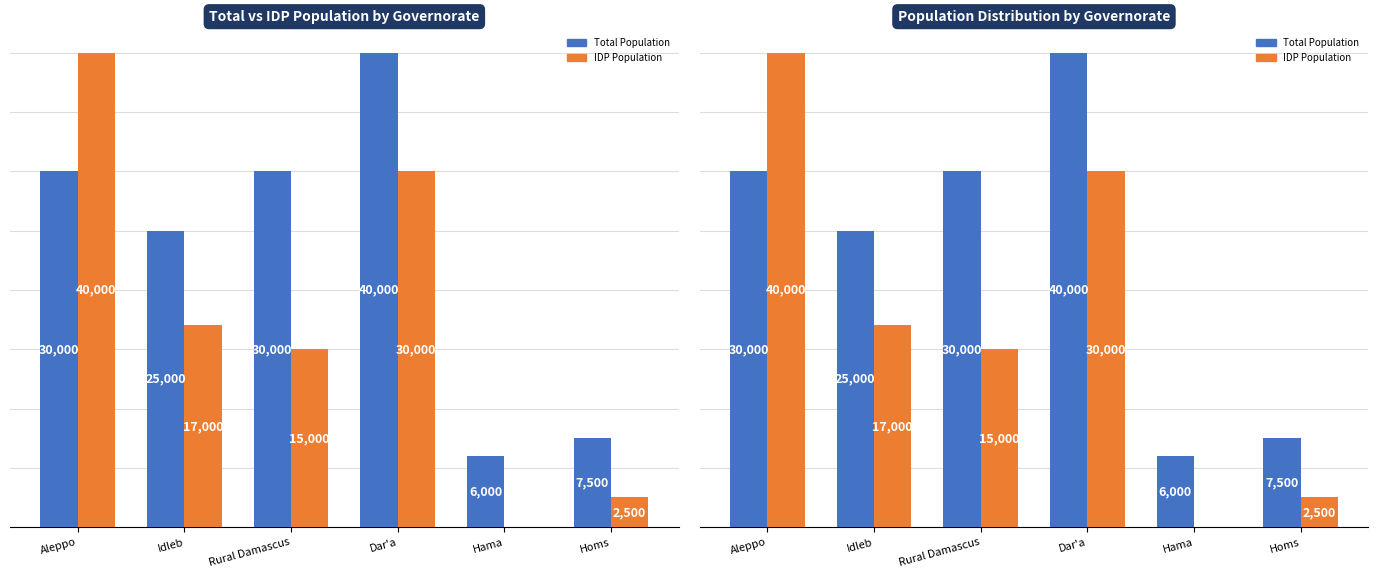

At which label does Total Population reach its minimum?

Hama